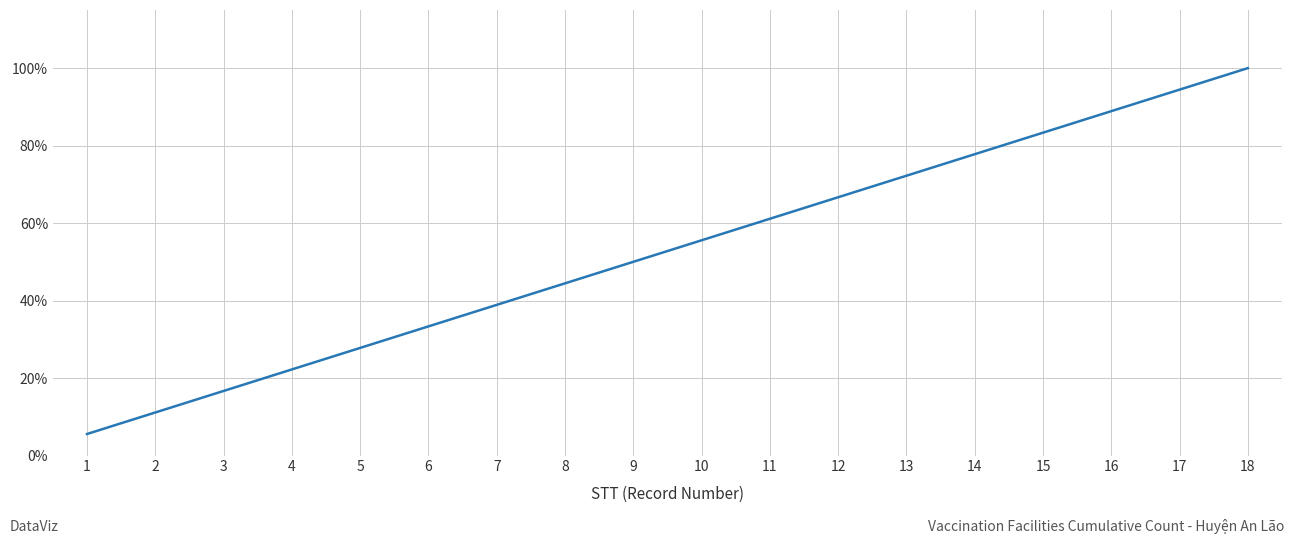

What is the change in value from 11 to 18?

+0.4